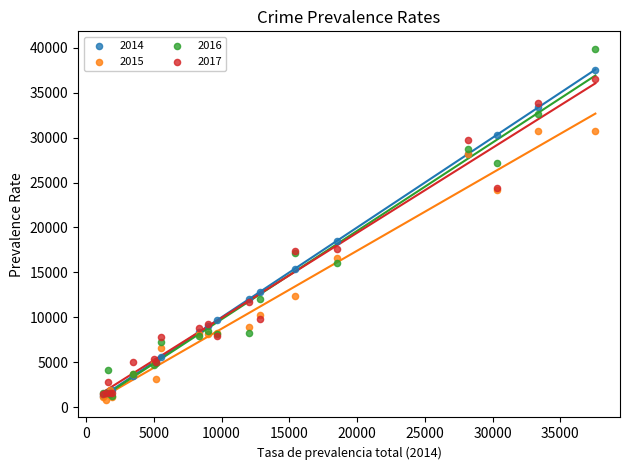

Across all series, what Y value is closest to 20342?

18513.7